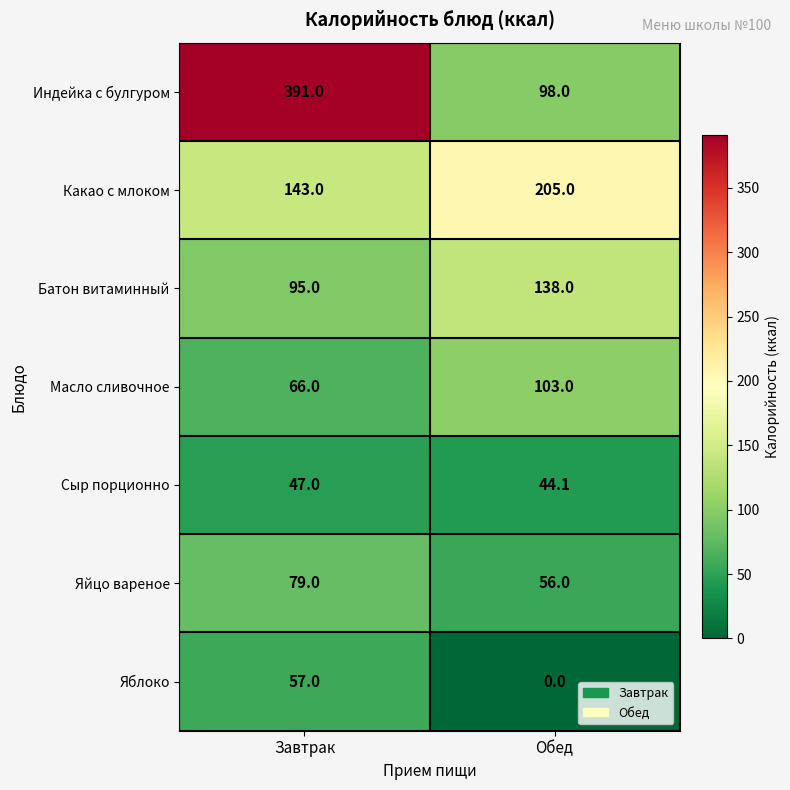

What is the difference between the Яйцо вареное values at Завтрак and Обед?

23.0